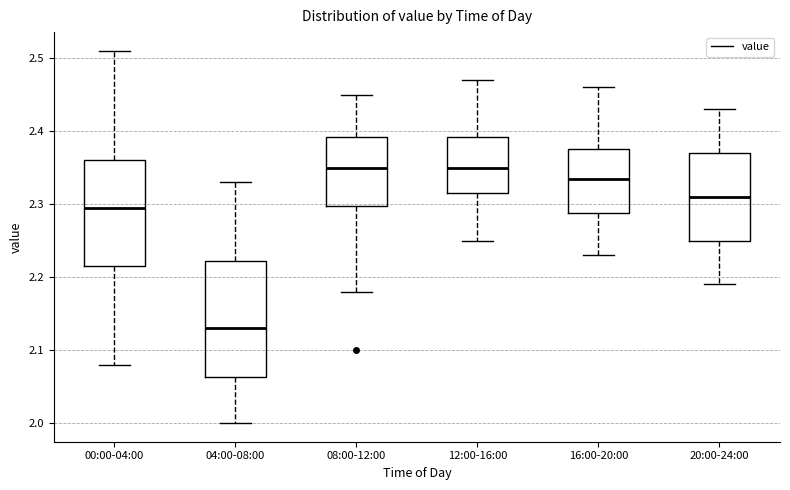

Which box is the tallest, from its lower edge to its upper edge?

04:00-08:00